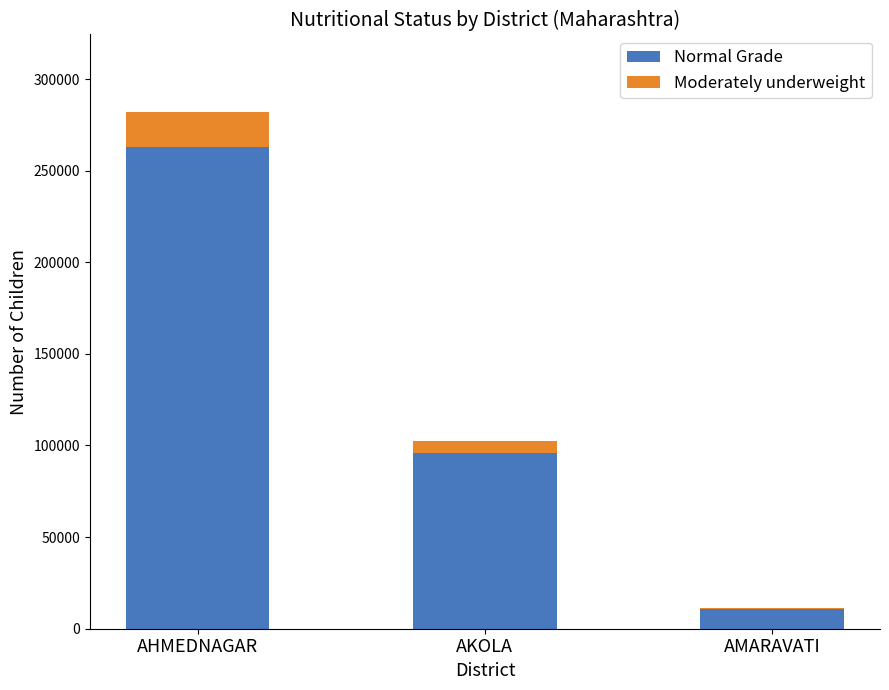

True or false: Normal Grade has a value of 140512 at AKOLA.

False